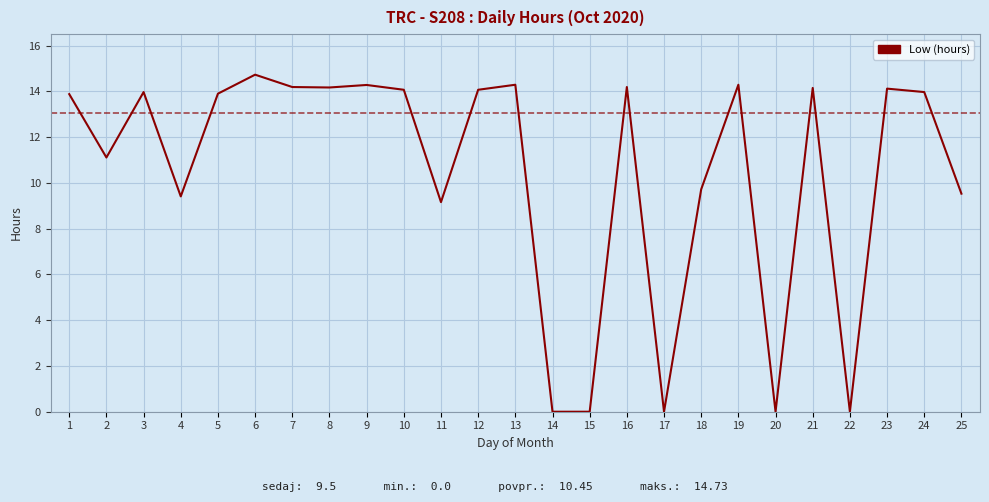

How many values are below 13?

10